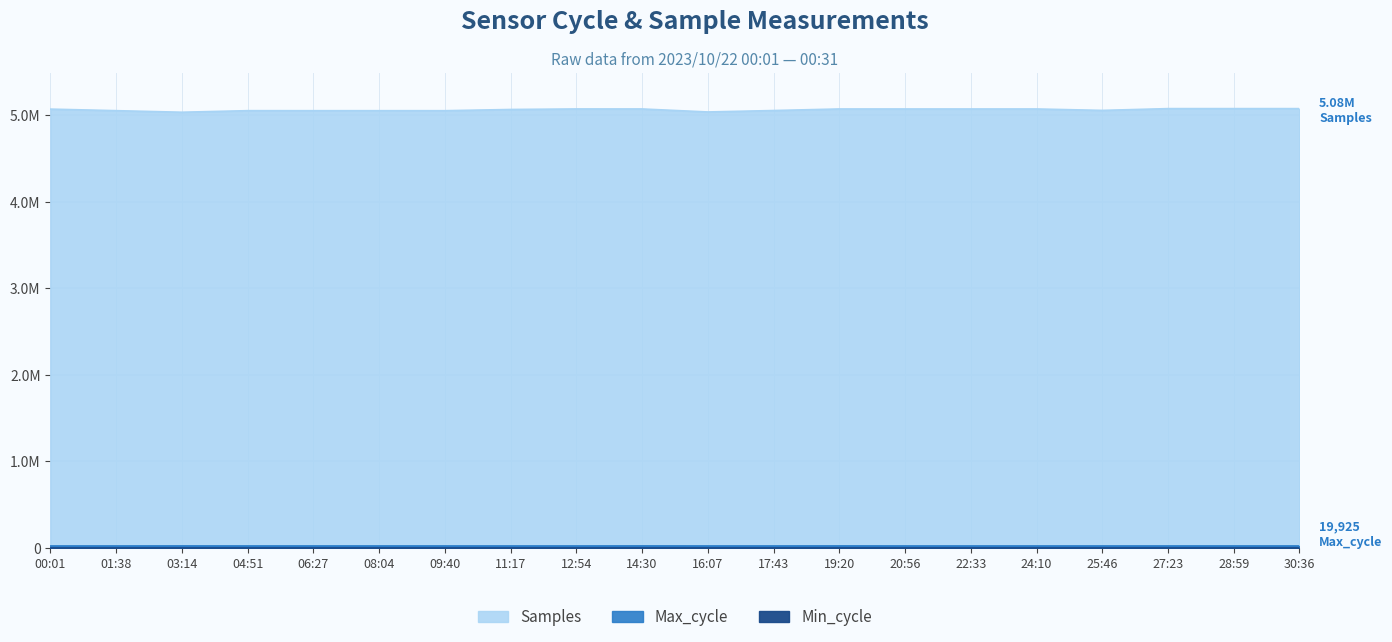

True or false: Samples and Max_cycle cross at least once.

False